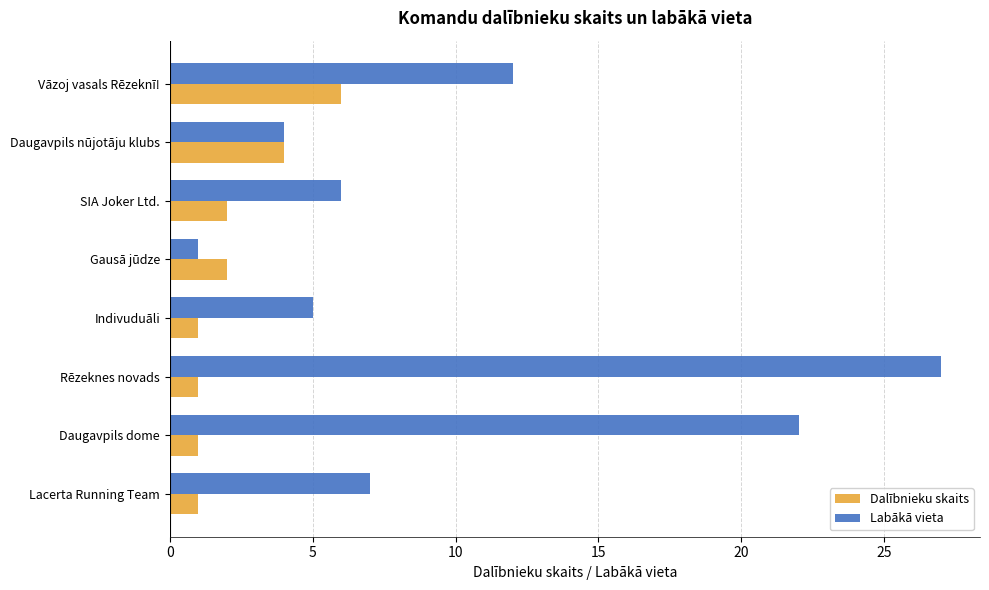

What is the difference between the second highest and minimum values in the Labākā vieta series?

21